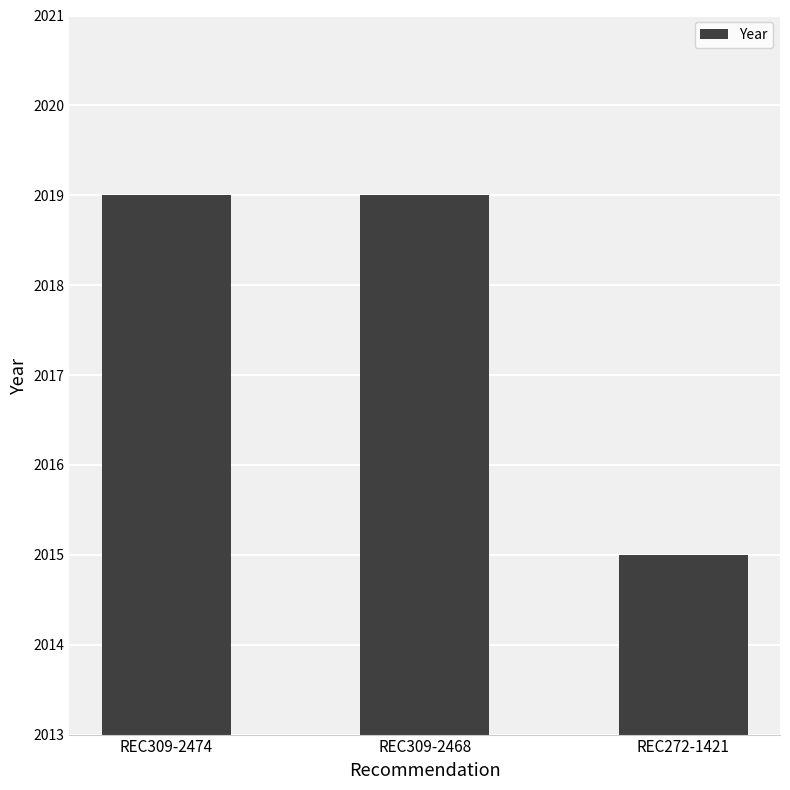

What is the minimum value shown in the chart?

2015